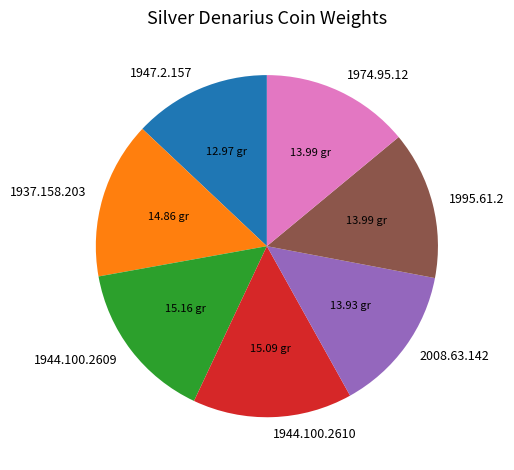

True or false: 1937.158.203 accounts for 25% of the total.

False